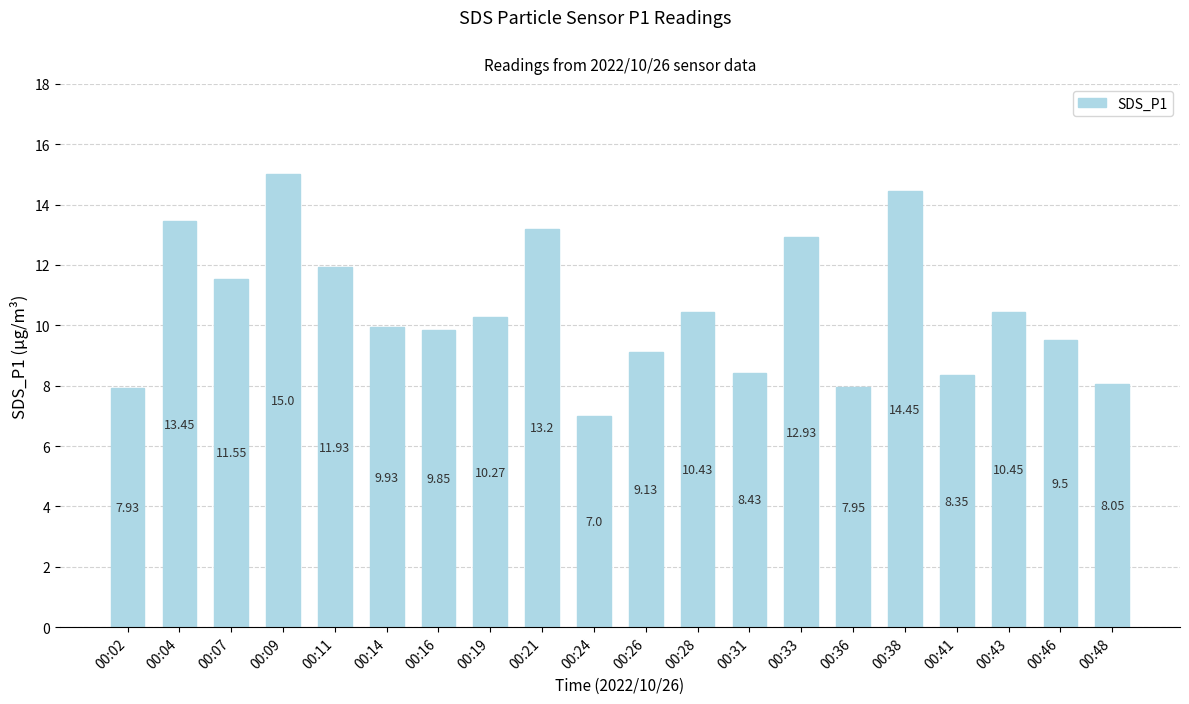

What is the difference between the maximum and second lowest values?

7.1